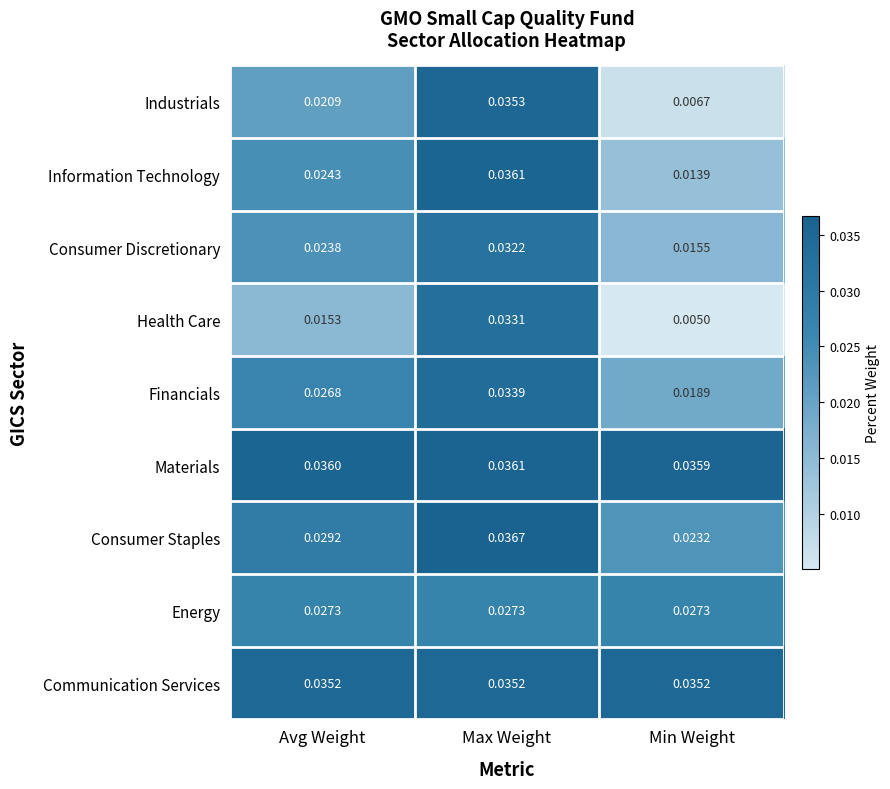

Between Avg Weight and Min Weight, which series saw the biggest shift?

Industrials